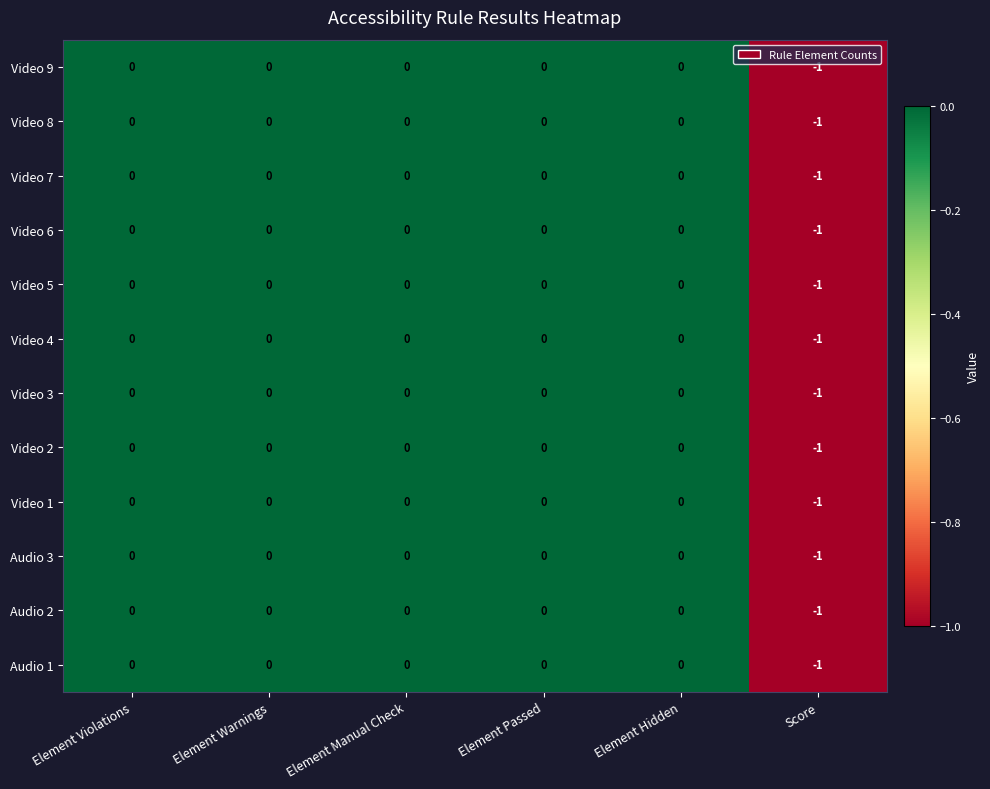

Is the value of Audio 1 at Element Warnings greater than the value of Video 6 at Score?

Yes